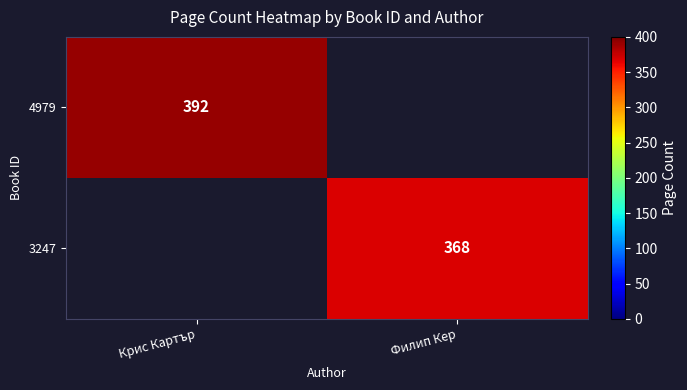

The value of 4979 at Крис Картър is 392. True or false?

True